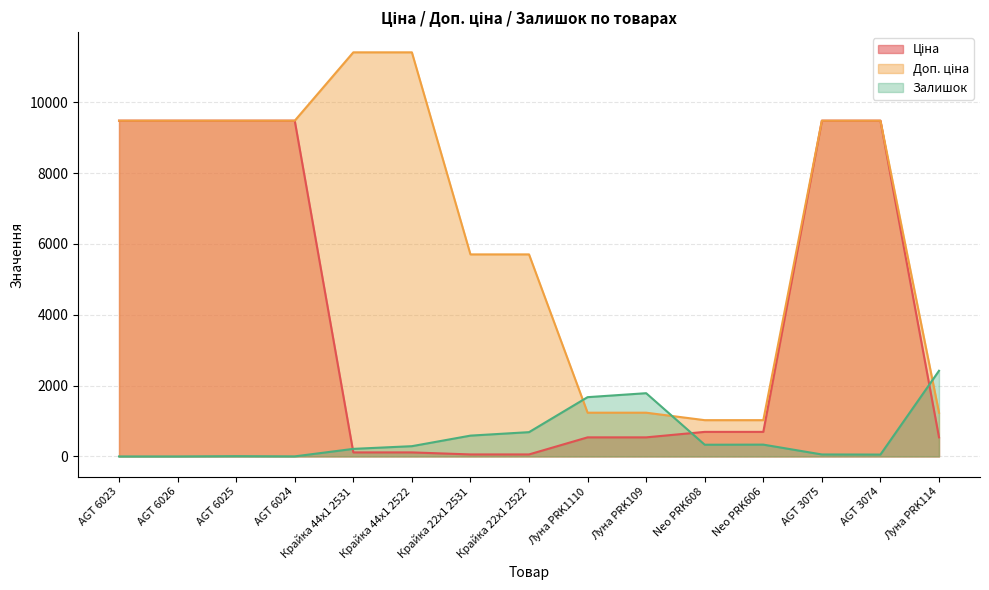

How many lines are shown in the chart?

3